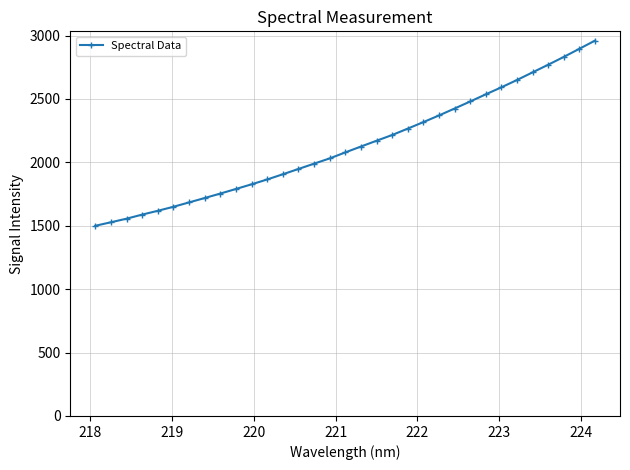

What is the greatest value displayed?

2960.4